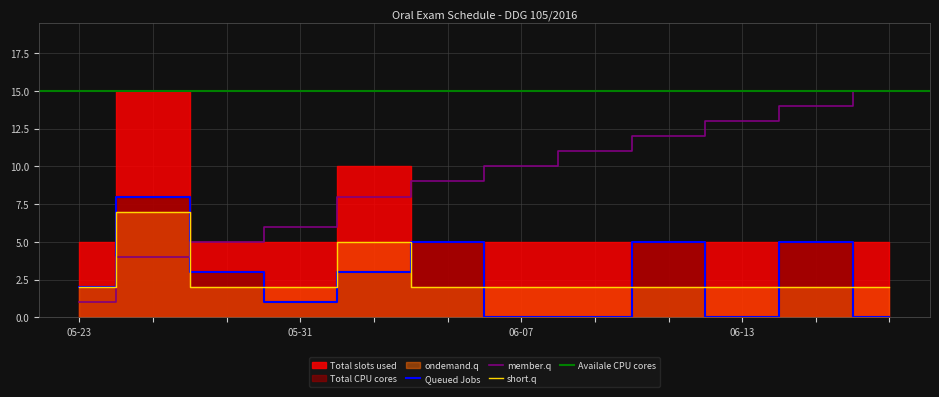

True or false: short.q has a value of 2 at 06-13.

True